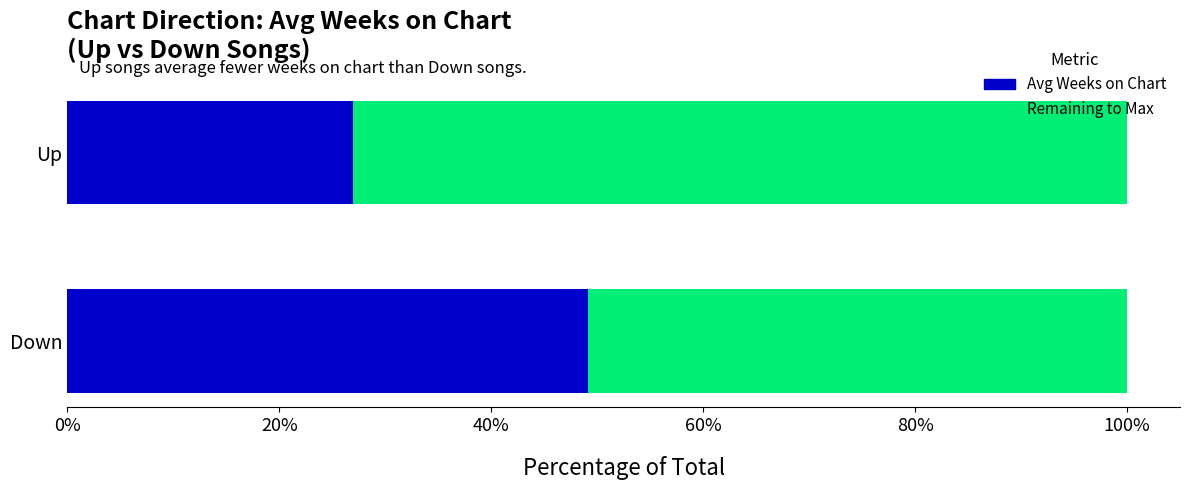

What is the total value across all series at Down?

100.0